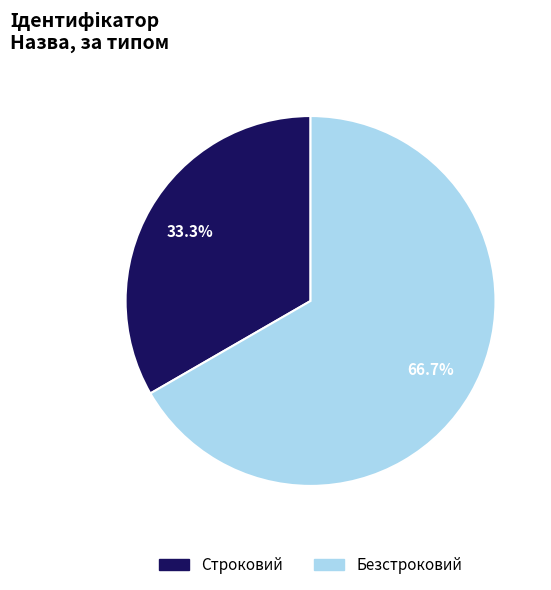

The Строковий slice represents 33% of the pie. True or false?

True